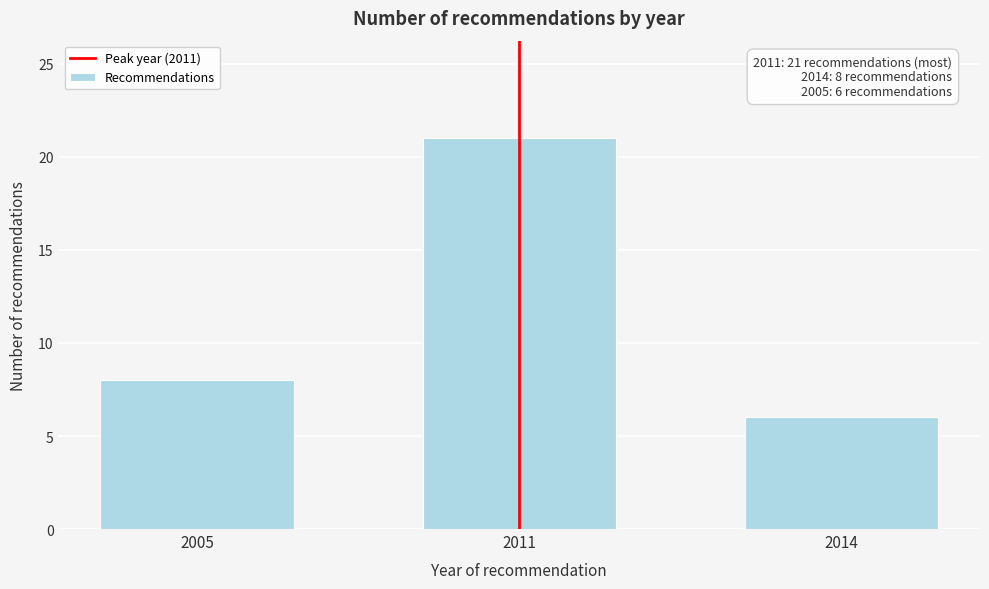

Reading right to left, transcribe all the data shown in this chart.

6	21	8